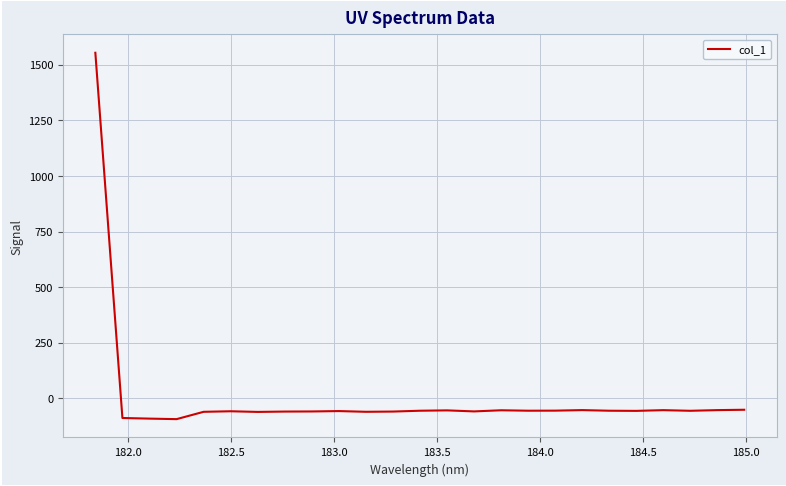

Count the number of categories in the chart.

25